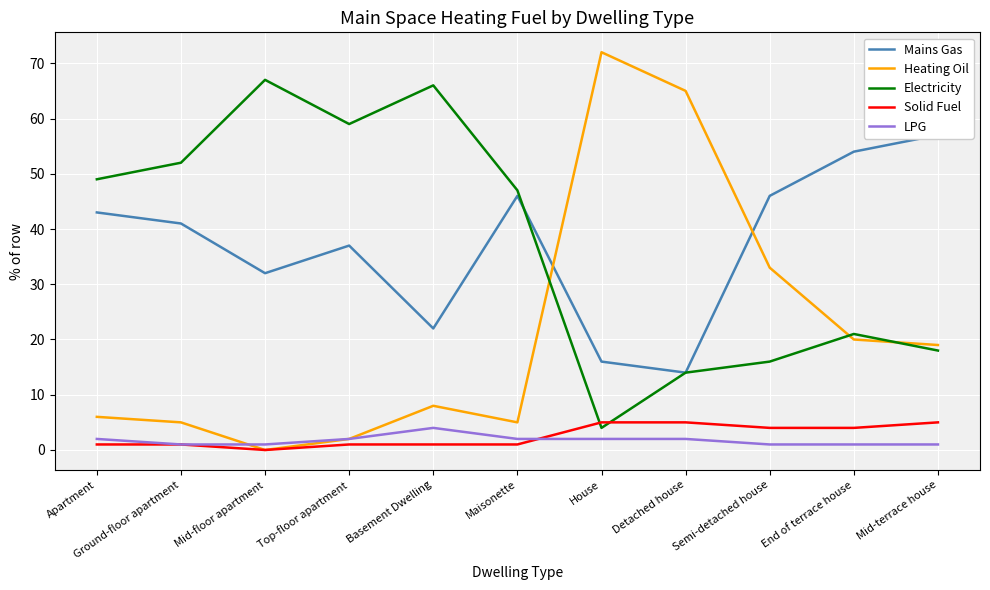

What is the label of the 8th point from the right?

Top-floor apartment